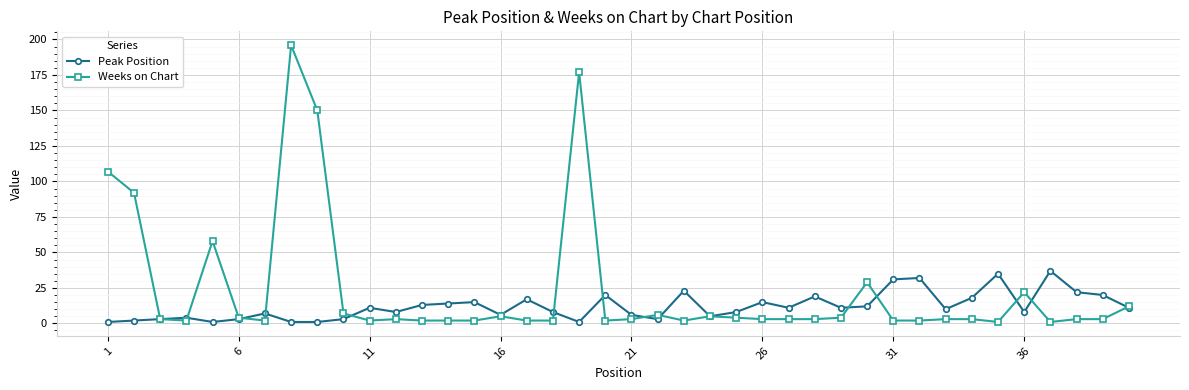

List the series in order of their overall mean, lowest first.

Peak Position, Weeks on Chart